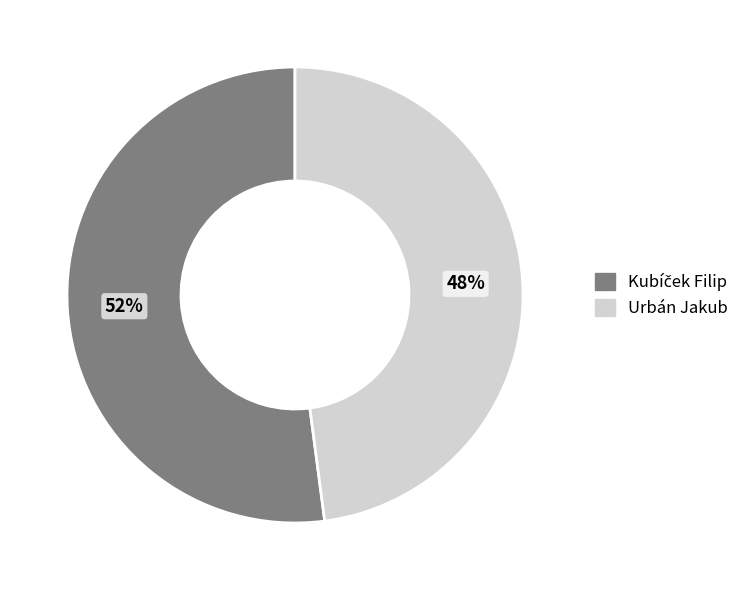

What is the smallest slice in the pie chart?

Urbán Jakub